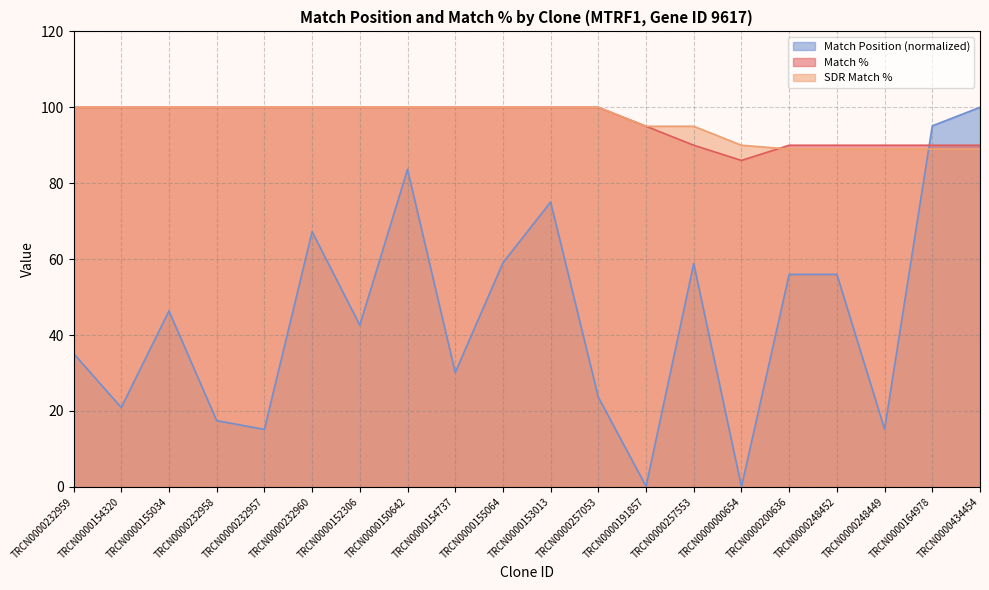

What are all the series names shown in the legend?

Match Position (normalized), Match %, SDR Match %